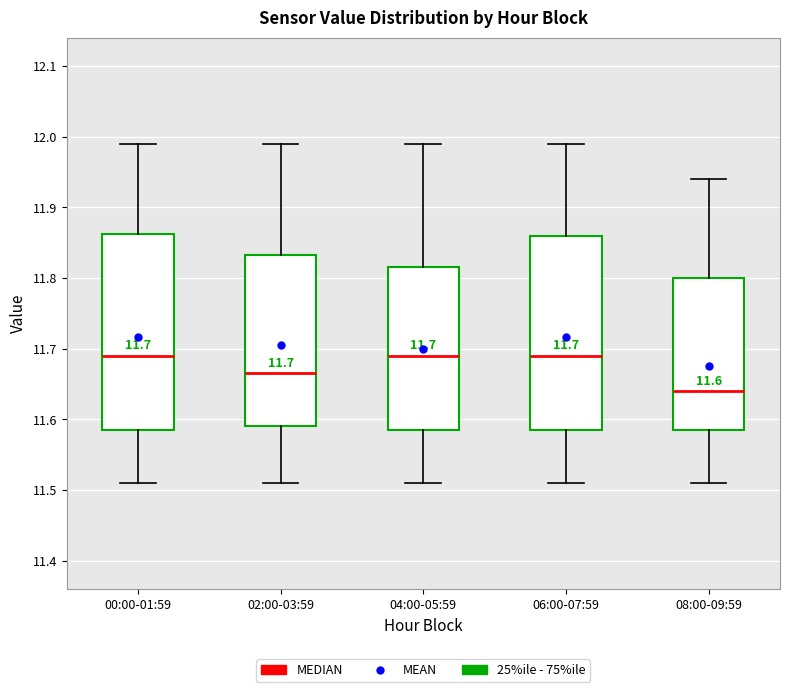

Which box's median line is the lowest?

08:00-09:59